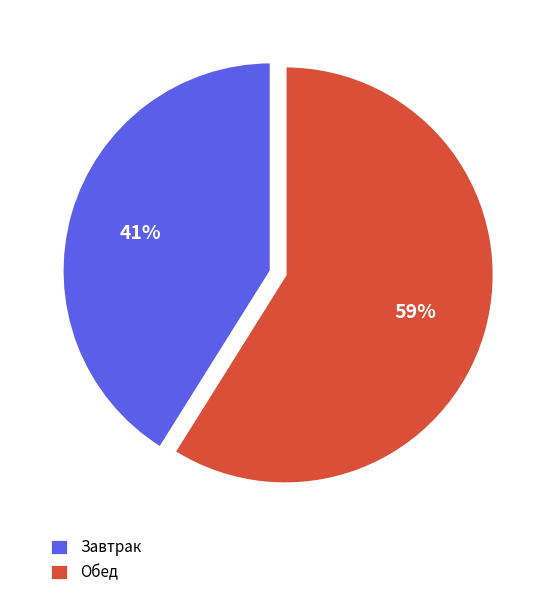

Which category has the smallest portion of the pie?

Завтрак